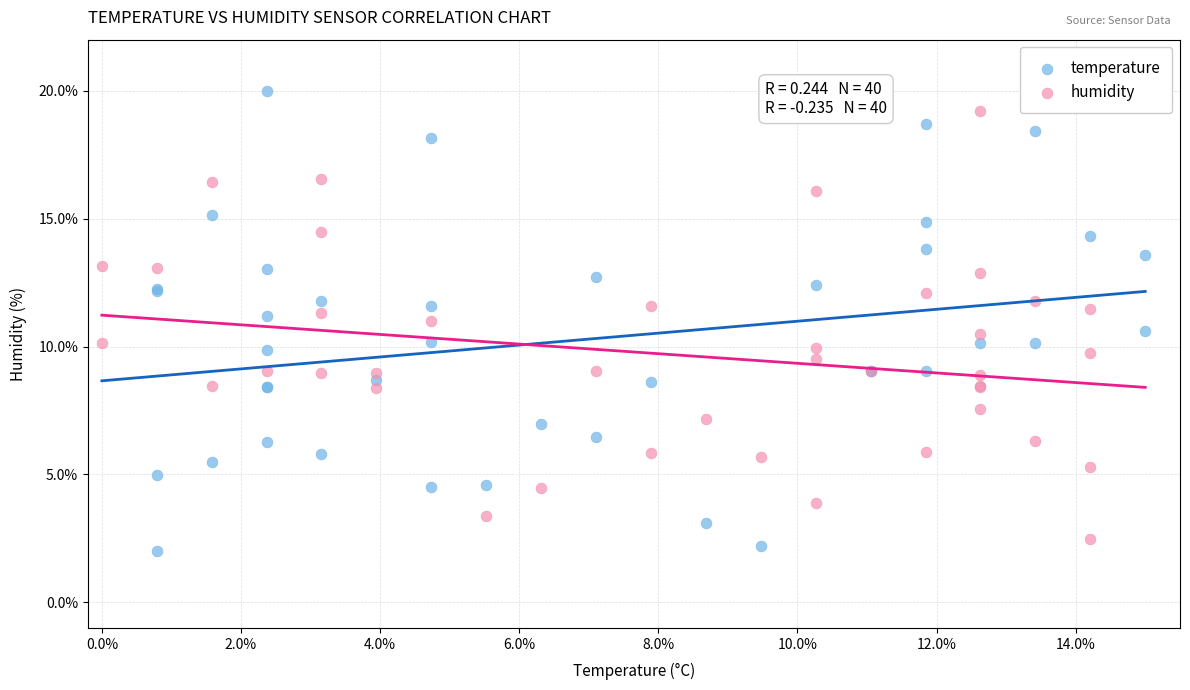

What are all the series names shown in the legend?

temperature, humidity